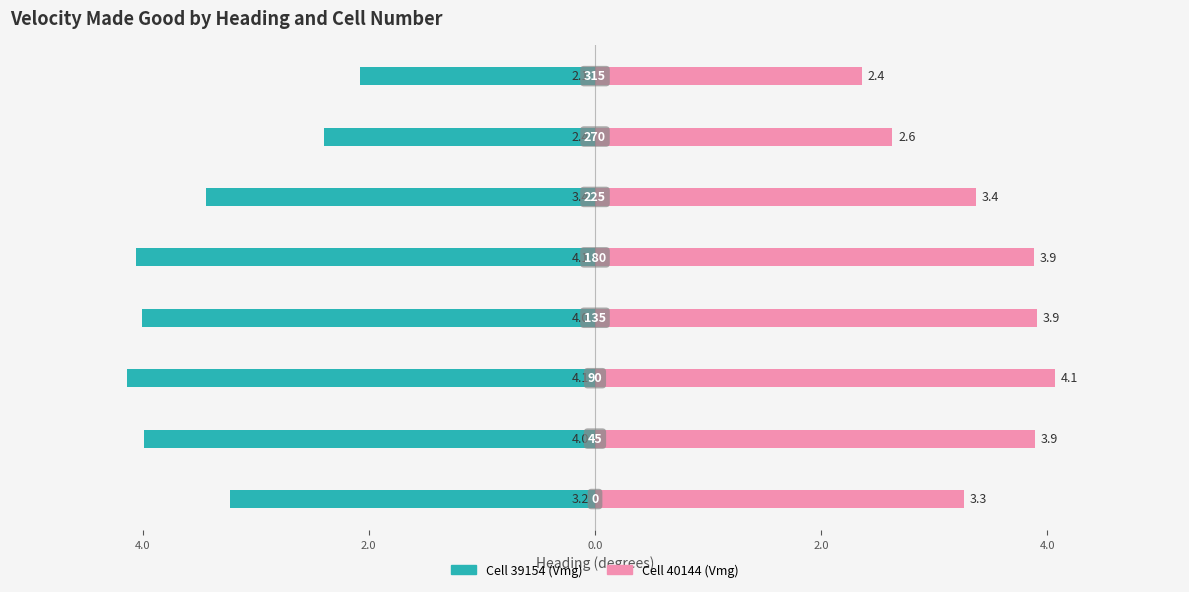

What is the average value of the Cell 40144 (Vmg) series?

3.4